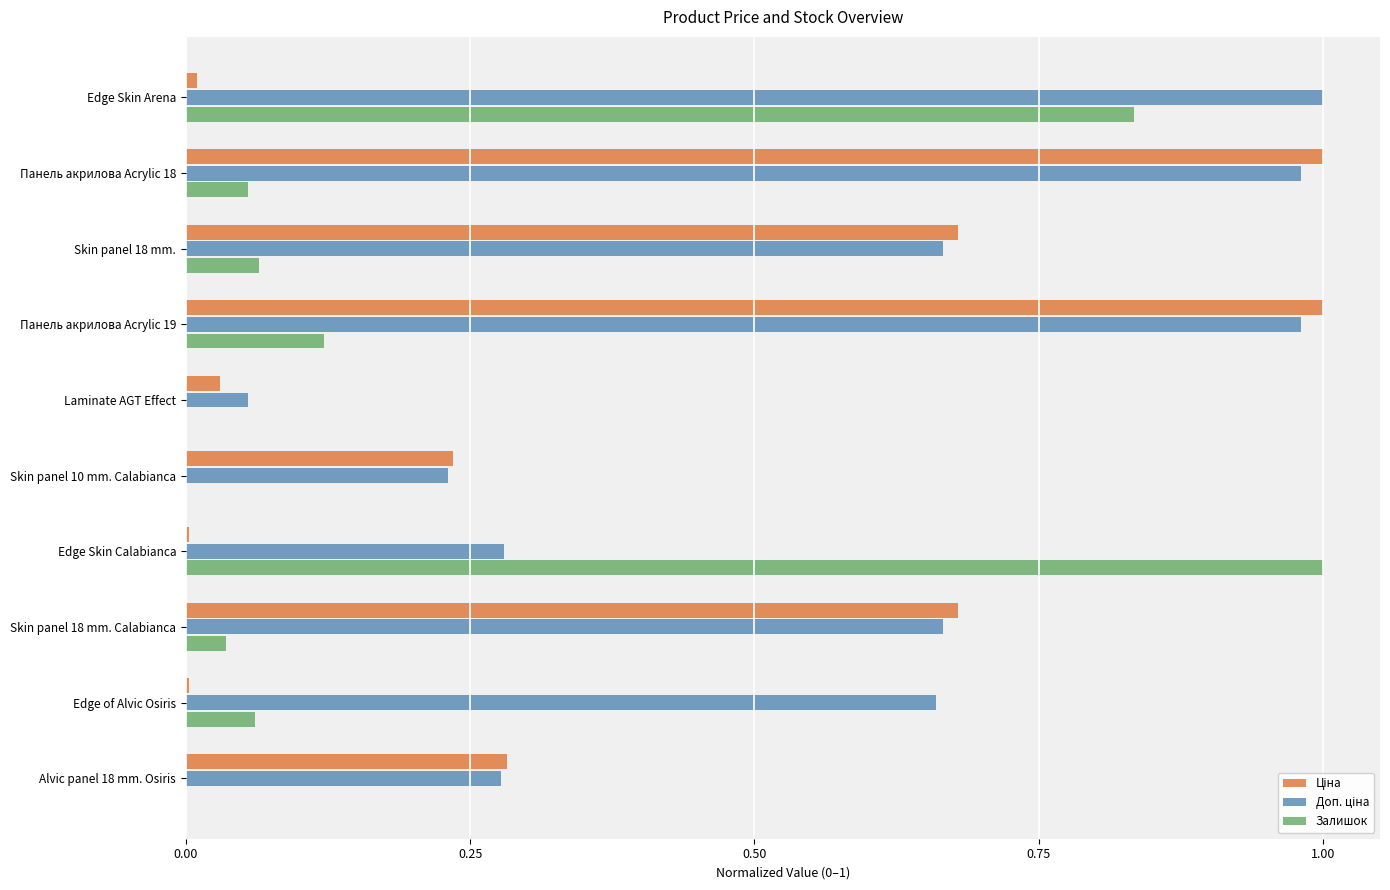

Is it true that Залишок equals -0.6 at Alvic panel 18 mm. Osiris?

False